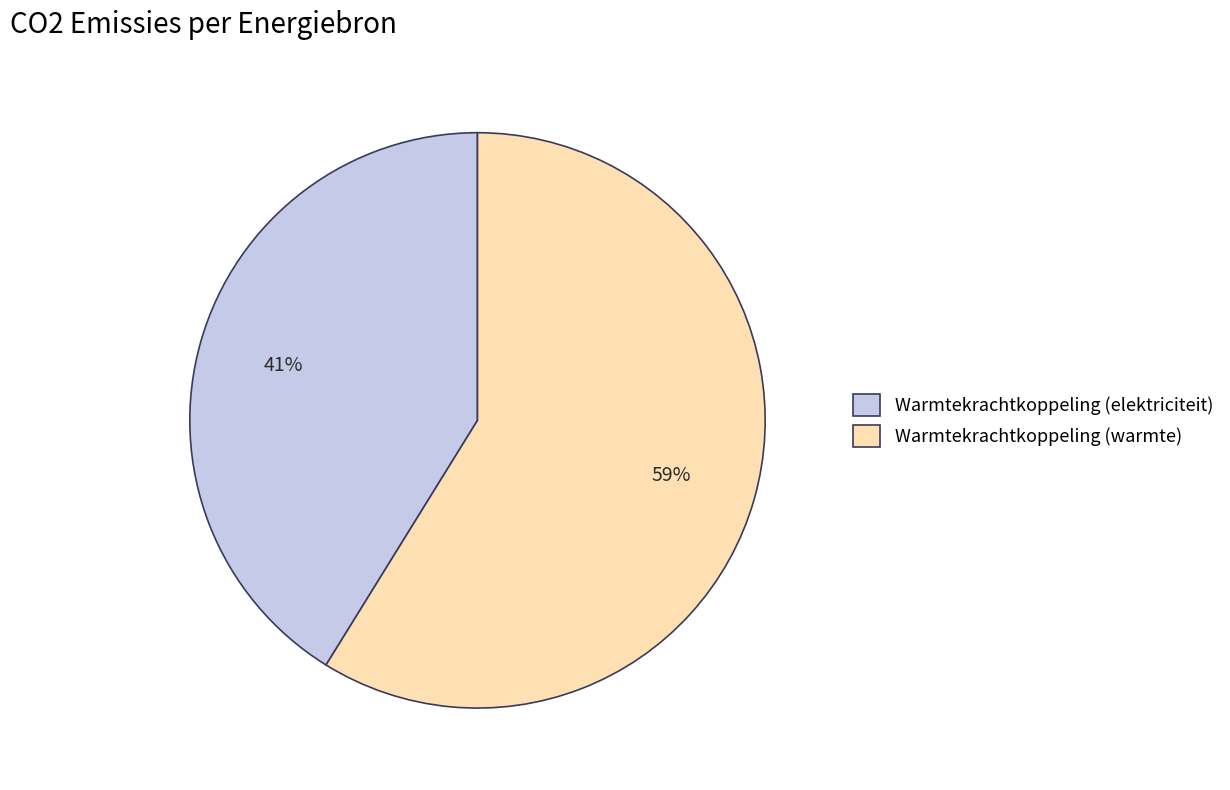

To the nearest percent, what is the difference between the largest and smallest slice percentages?

18%